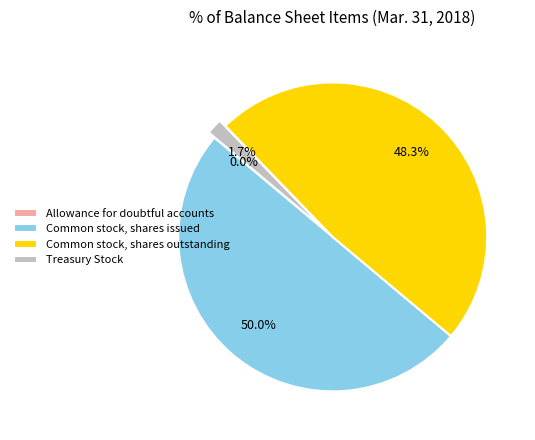

Does Treasury Stock account for over 50% of the chart?

No